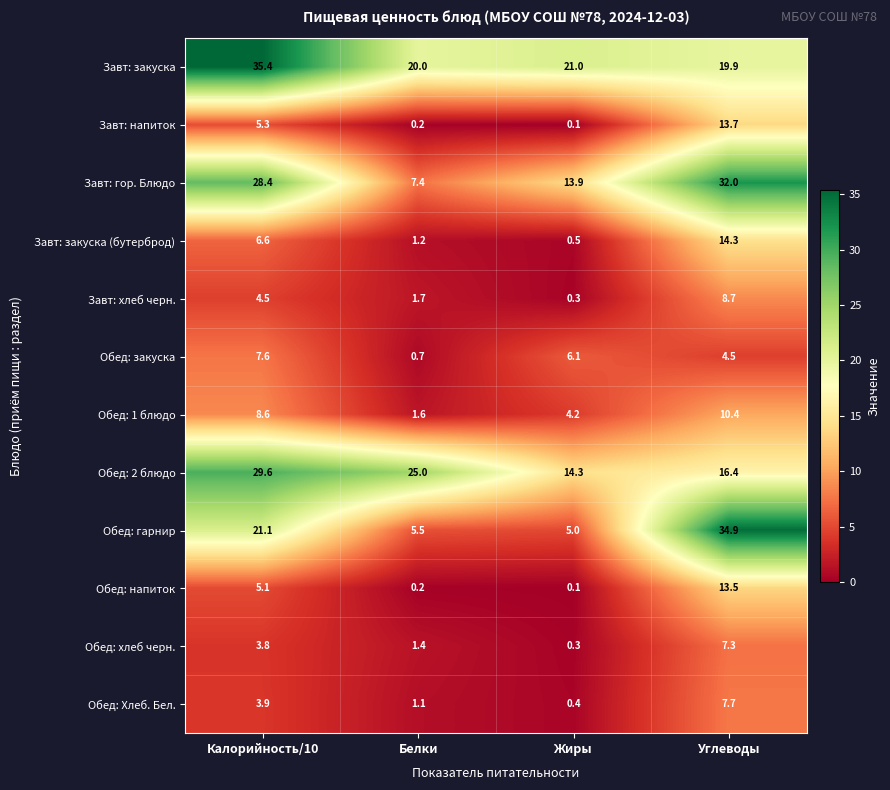

At which category does the chart reach its peak across all series?

Калорийность/10